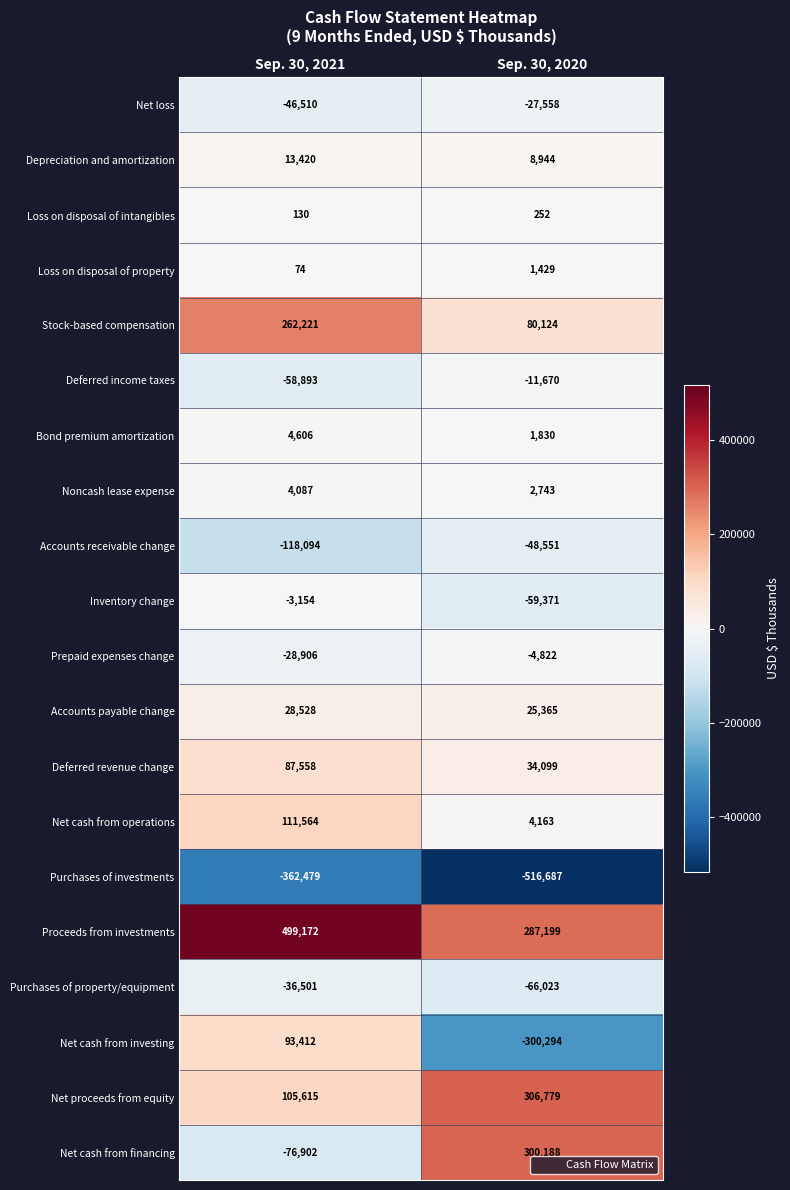

What is the difference between the maximum and minimum values in the Prepaid expenses change series?

24084